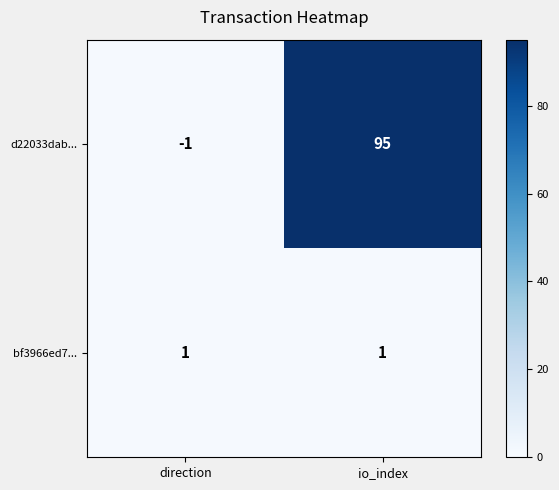

Which series has the largest total across all categories?

d22033dab...